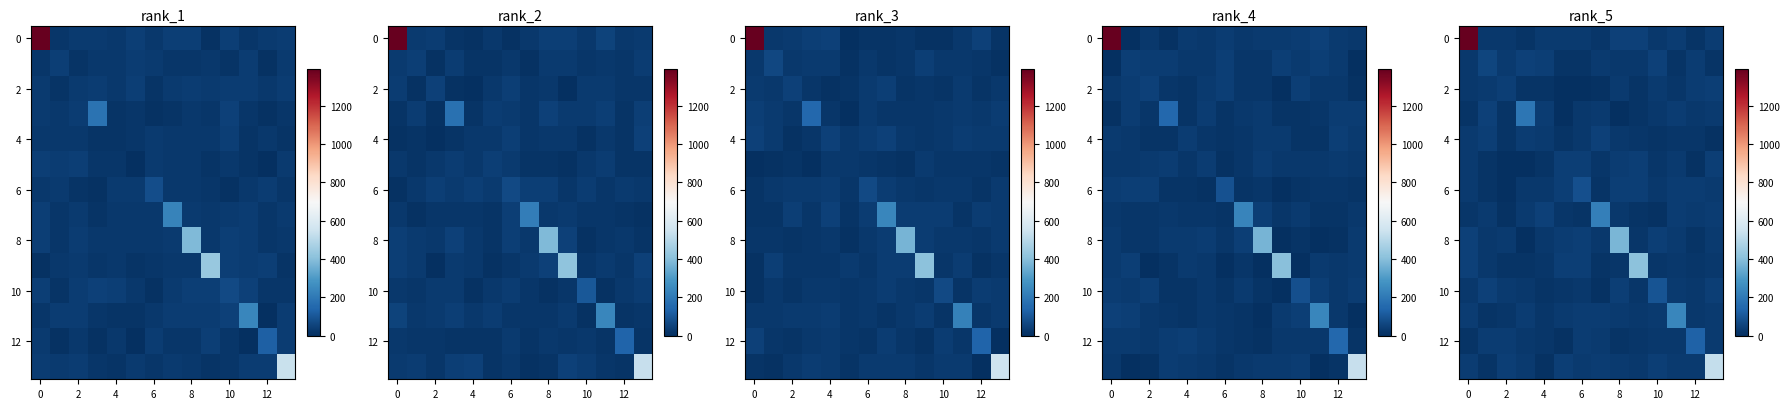

What is the greatest value displayed?

1419.9